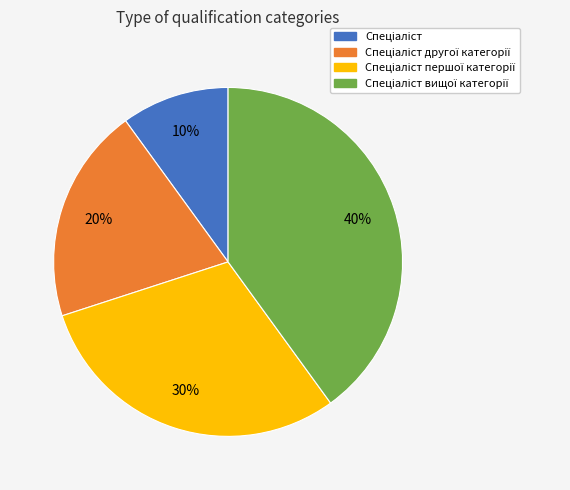

Does any single category account for the majority?

No